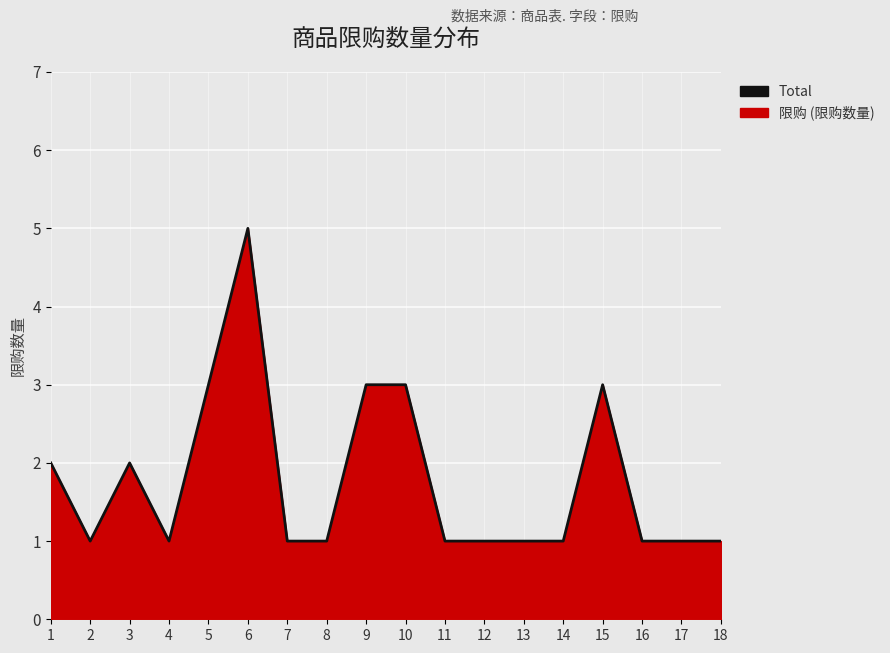

What is the ratio of the value at 17 to the value at 13?

1.0